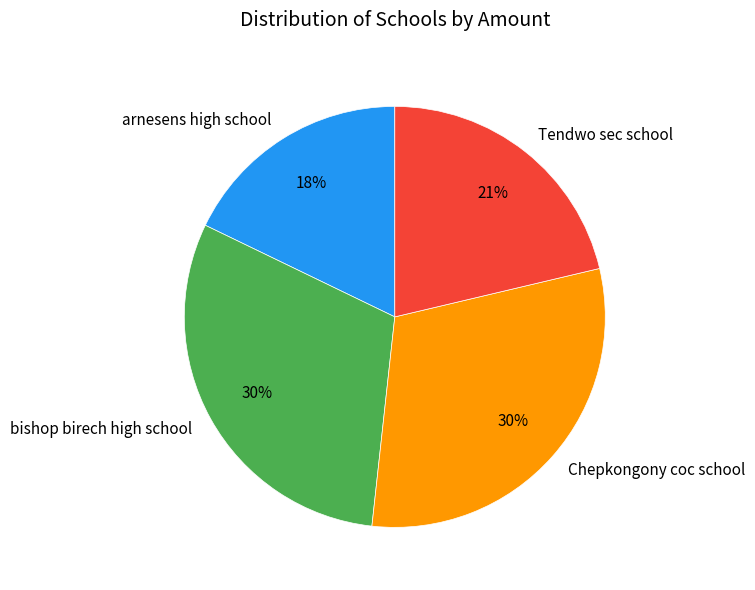

True or false: Chepkongony coc school accounts for 30% of the total.

True